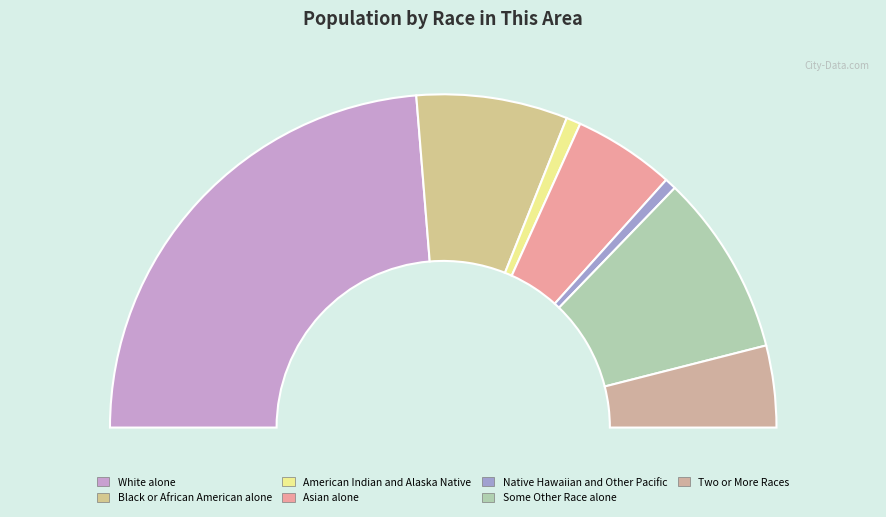

Rank the categories by value from highest to lowest.

White alone, Some Other Race alone, Black or African American alone, Asian alone, Two or More Races, American Indian and Alaska Native, Native Hawaiian and Other Pacific